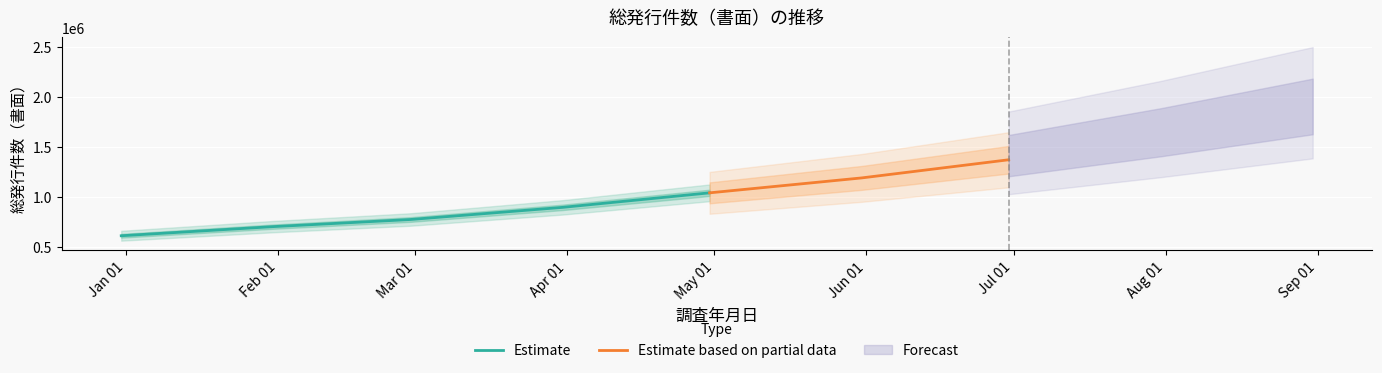

What is the maximum value for Estimate?

1044011